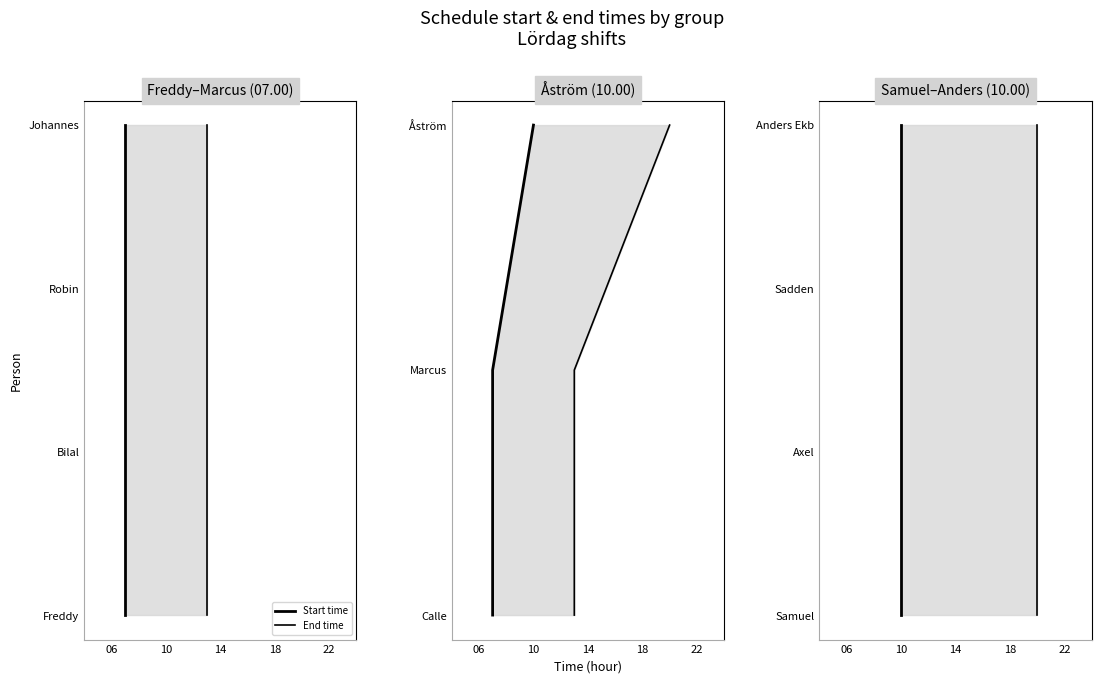

The value of End time at 10 is 1. True or false?

True